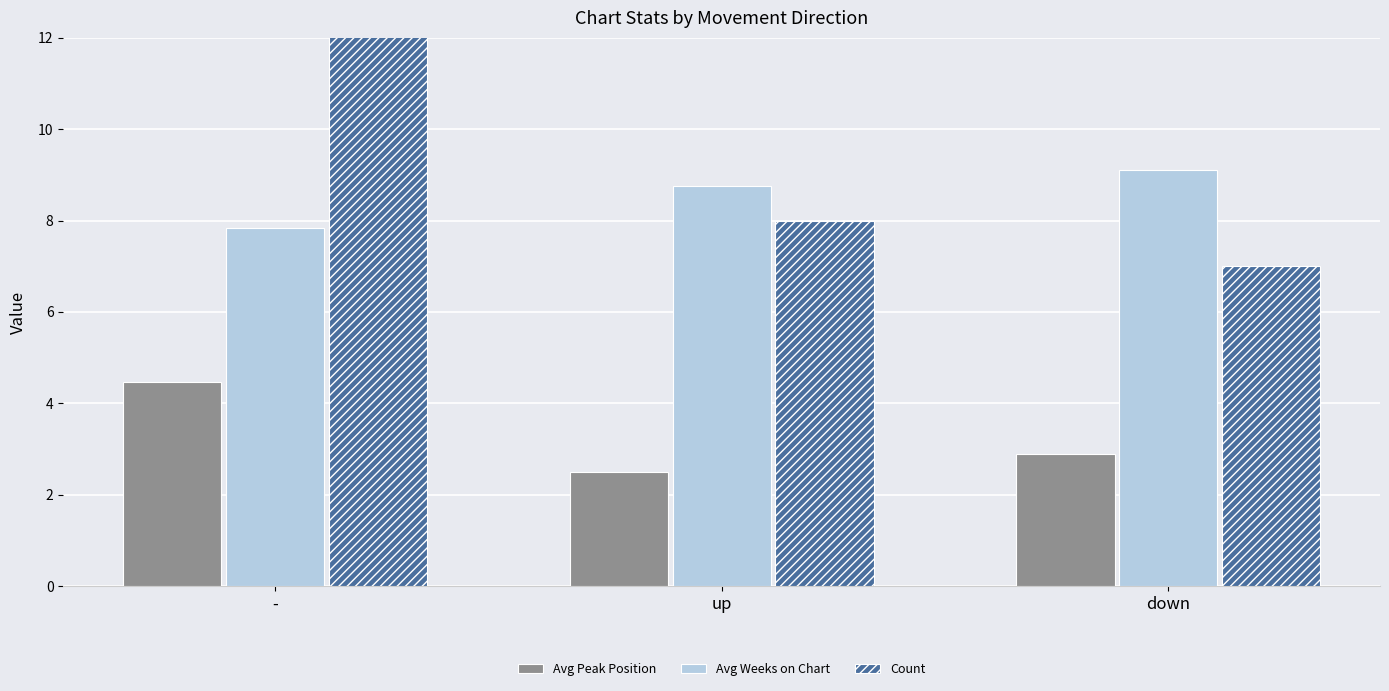

Is it true that Count equals 2.0 at up?

False